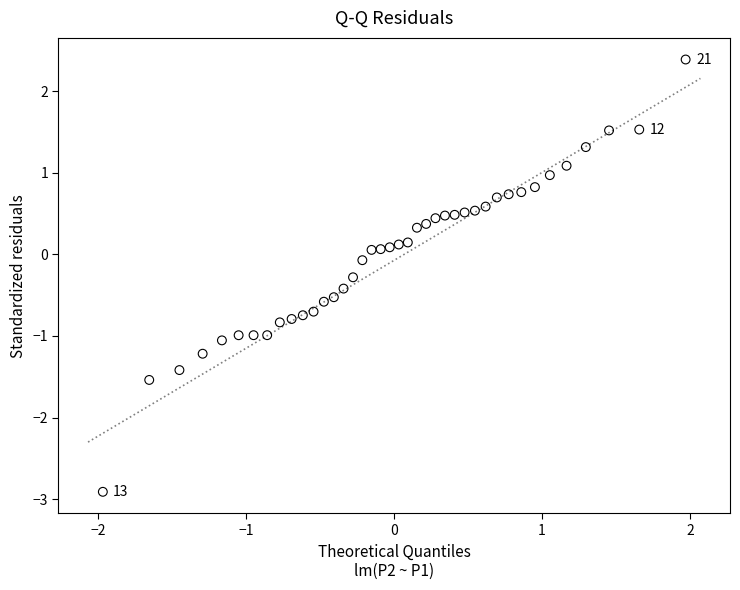

What is the range of Y values (max minus min)?

5.3